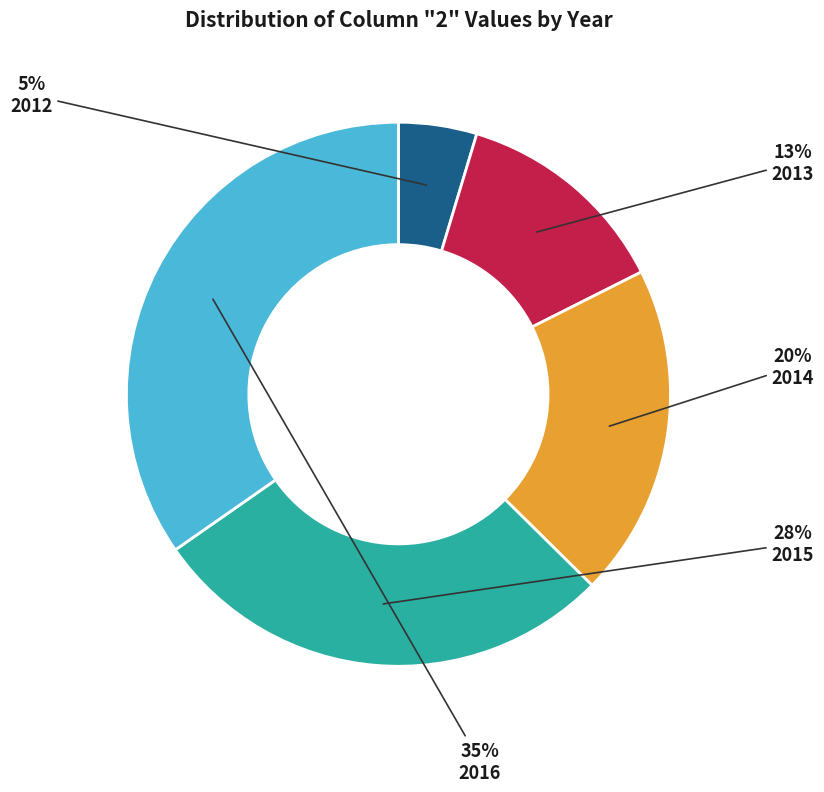

The 2016 slice represents 47% of the pie. True or false?

False